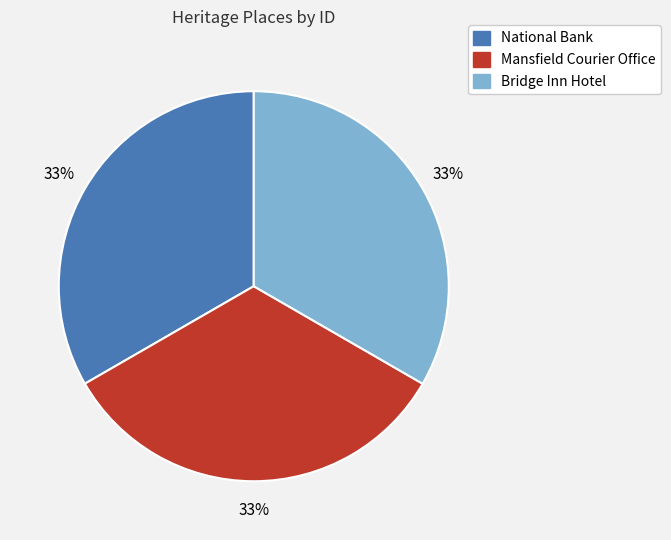

Is the sum of National Bank and Mansfield Courier Office greater than half?

Yes